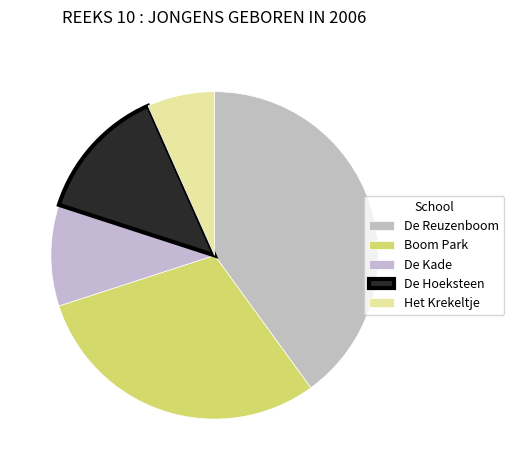

Which category has the biggest portion of the pie?

De Reuzenboom